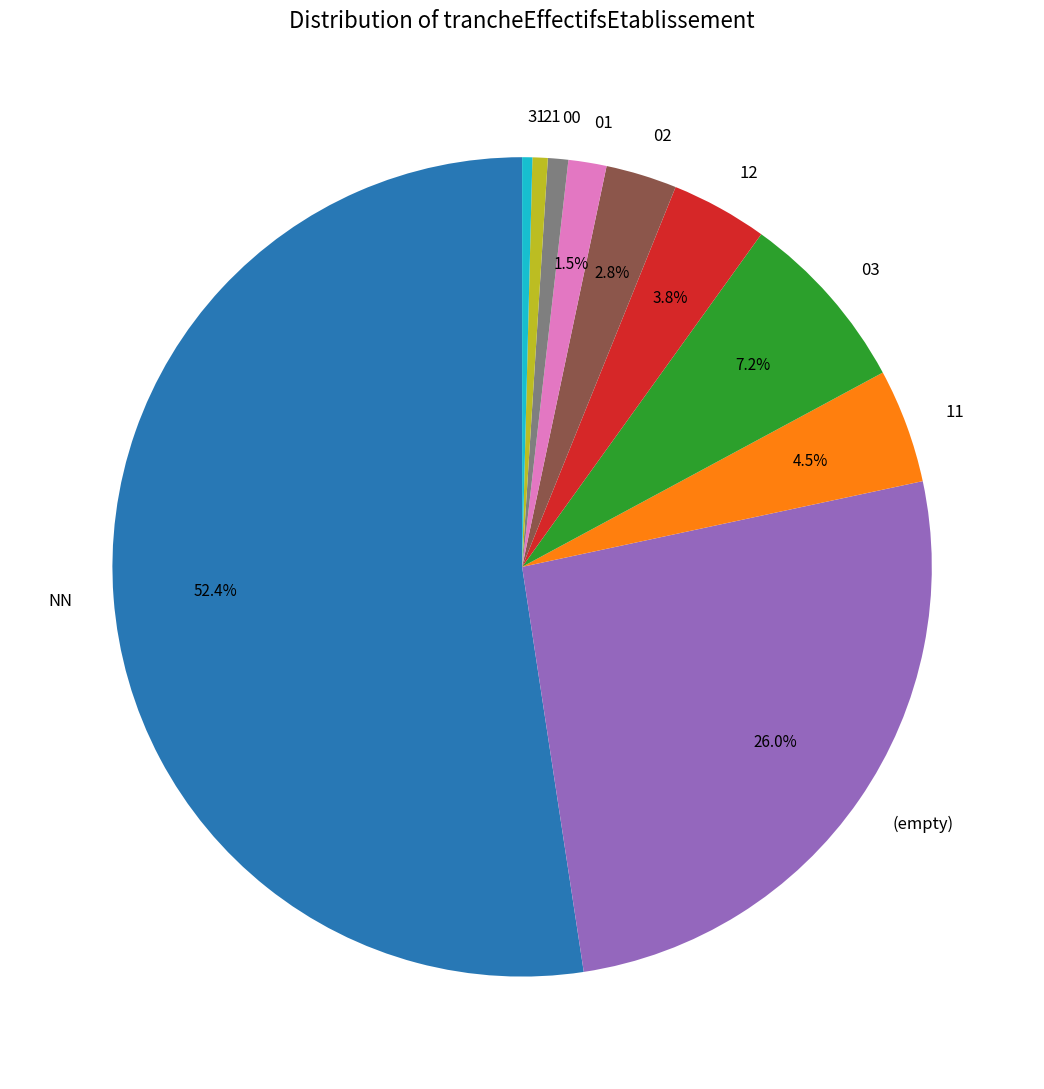

What is the largest slice in the pie chart?

NN